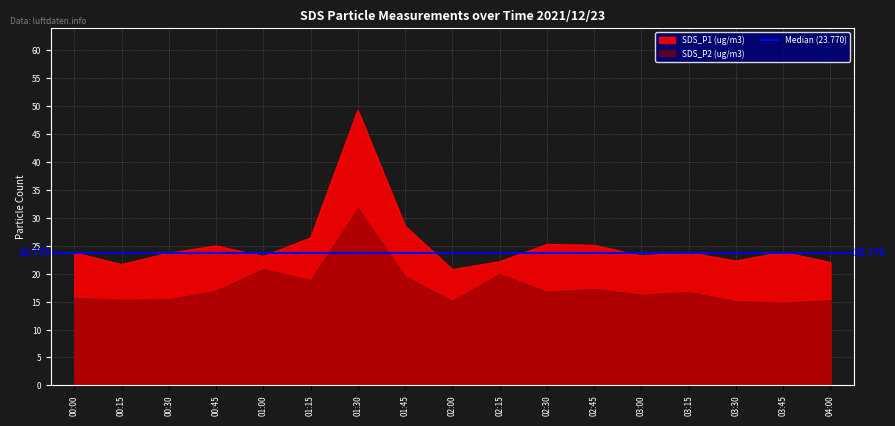

Reading left to right, extract all data points from this chart.

23.7	21.6	23.7	24.9	23.1	26.4	49.2	28.5	20.7	22.1	25.2	25.1	23.1	23.8	22.2	23.8	22.0